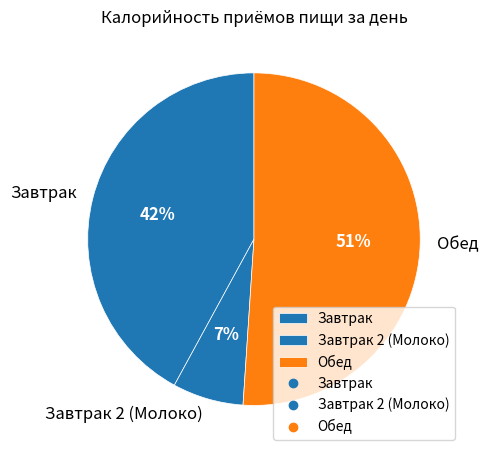

Which slice is the largest?

Обед